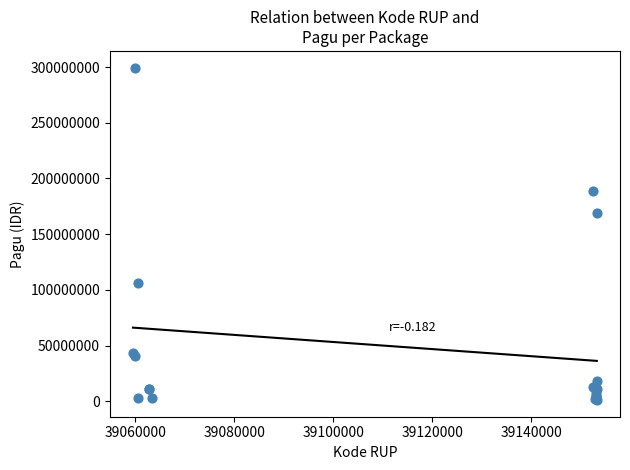

What Y value in the scatter plot is closest to 150290000?

169315000